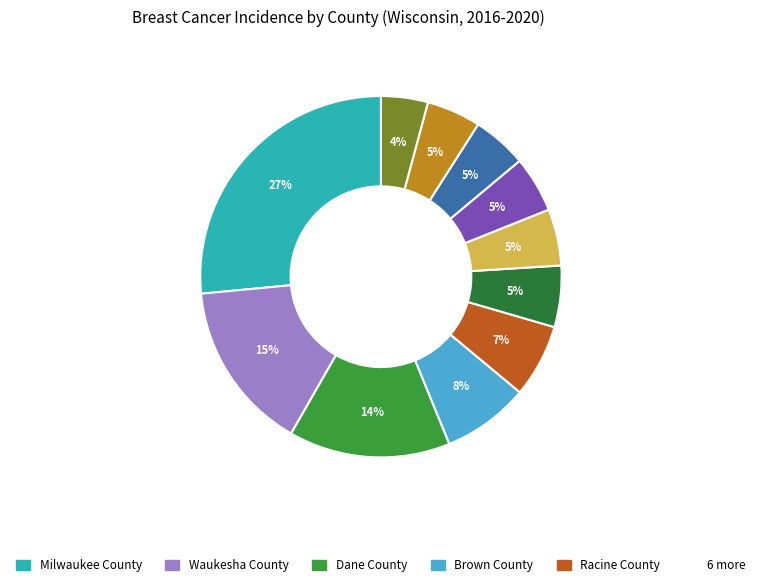

Rank the categories by value from lowest to highest.

Marathon County, Kenosha County, Rock County, Washington County, Winnebago County, Outagamie County, Racine County, Brown County, Dane County, Waukesha County, Milwaukee County